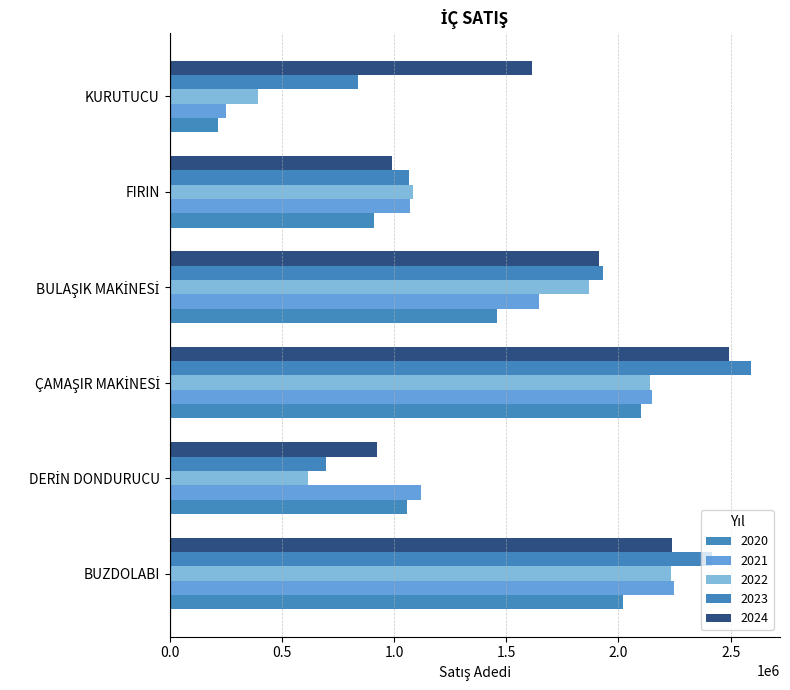

How many distinct data groups are displayed?

5